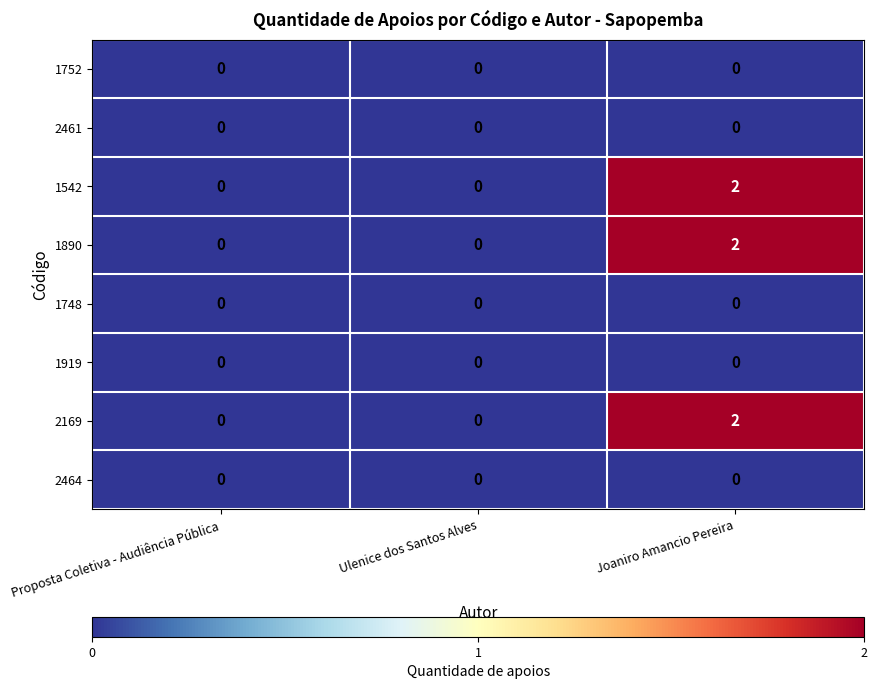

How many distinct data groups are displayed?

8